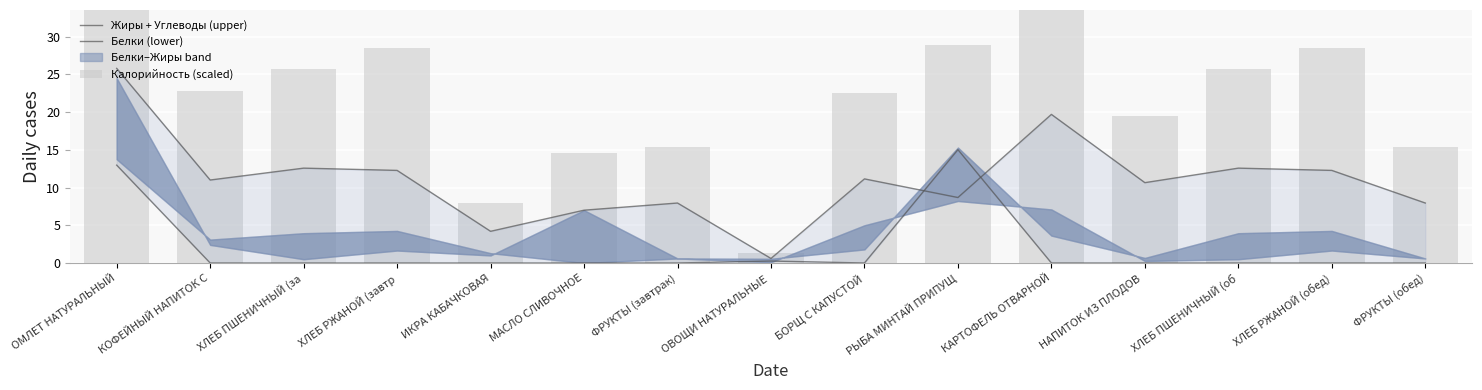

Which series has the largest total across all categories?

Калорийность (scaled)